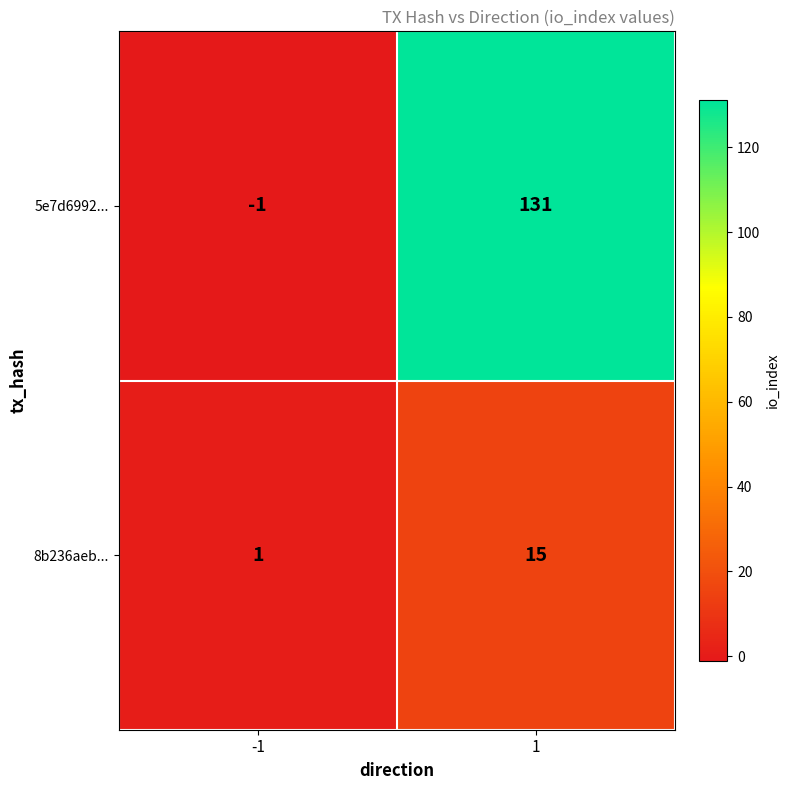

Is it true that 5e7d6992... equals 191 at 1?

False